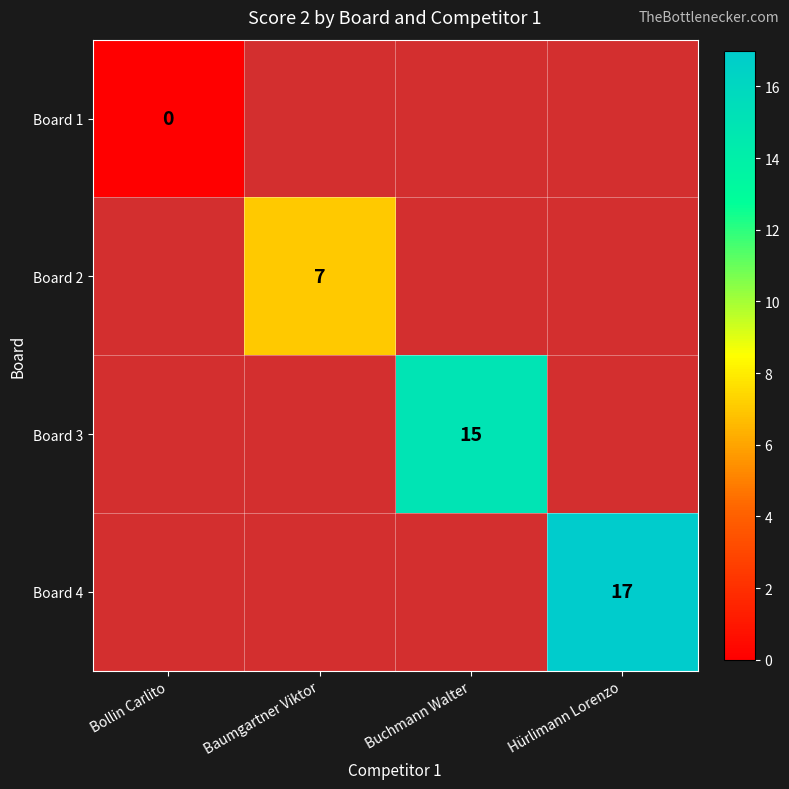

The Board 2 series shows 11 at Baumgartner Viktor. True or false?

False